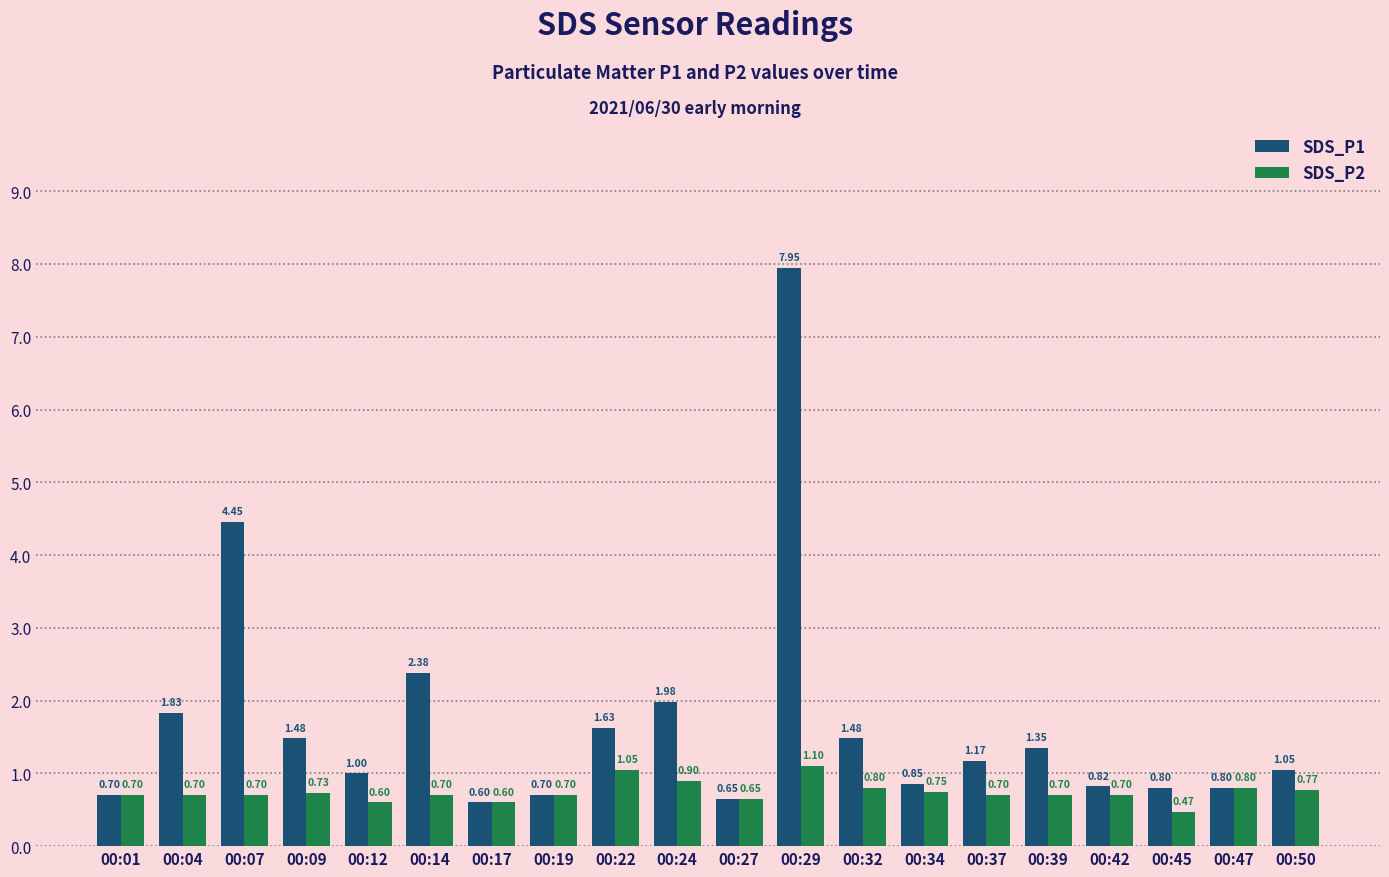

How many groups of bars are there?

20